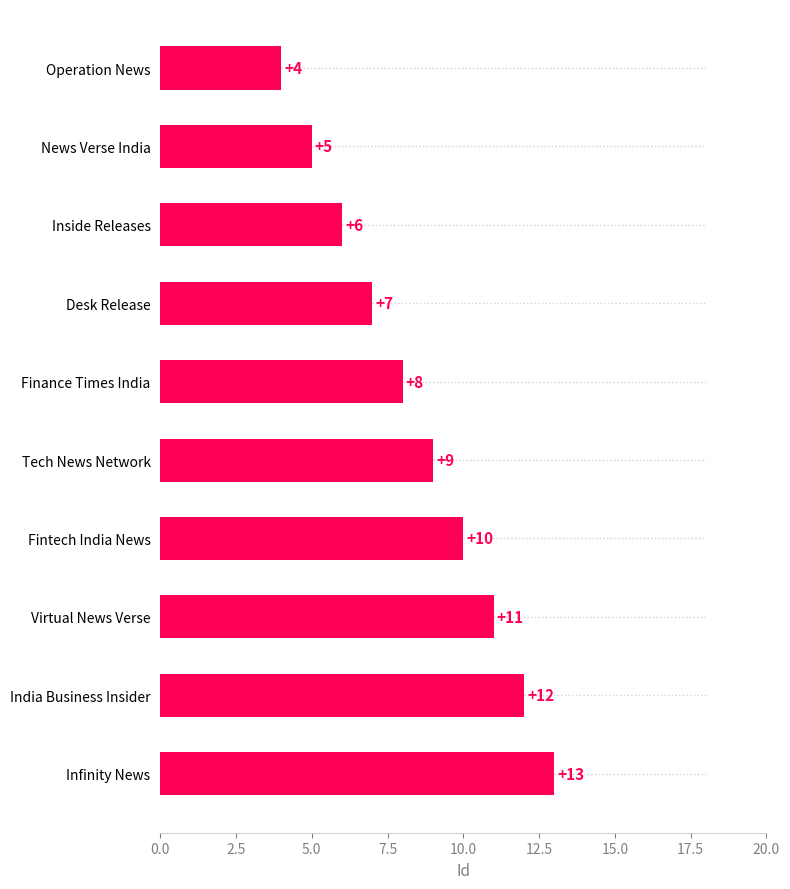

What is the minimum value shown in the chart?

4